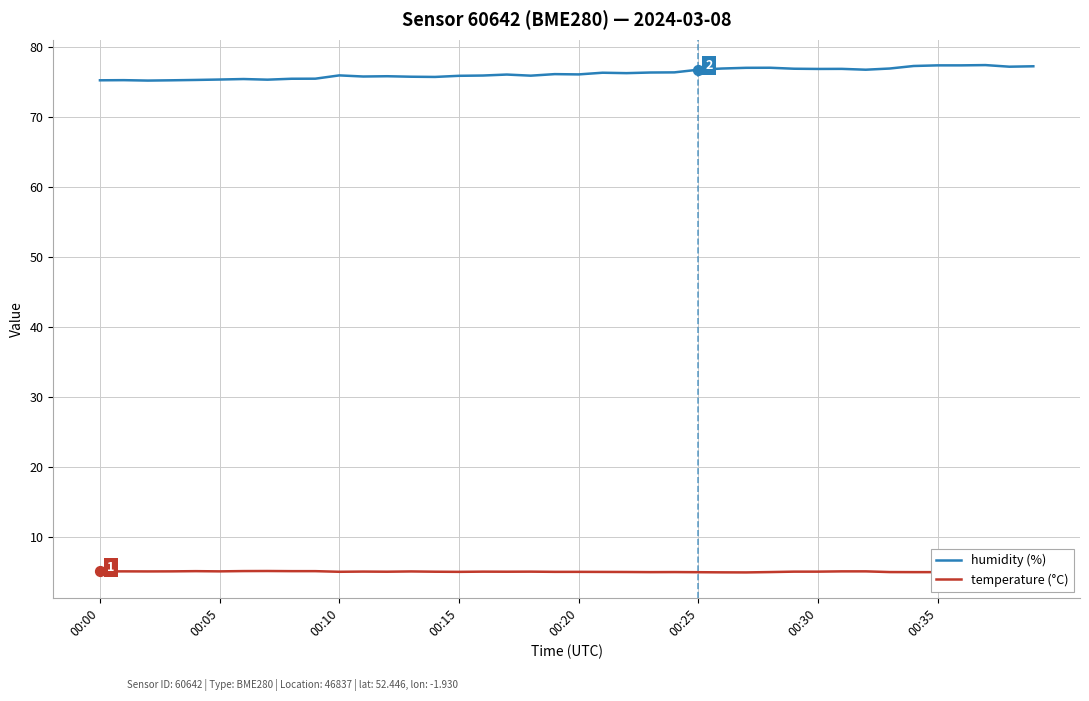

What is the minimum value for humidity (%)?

75.1